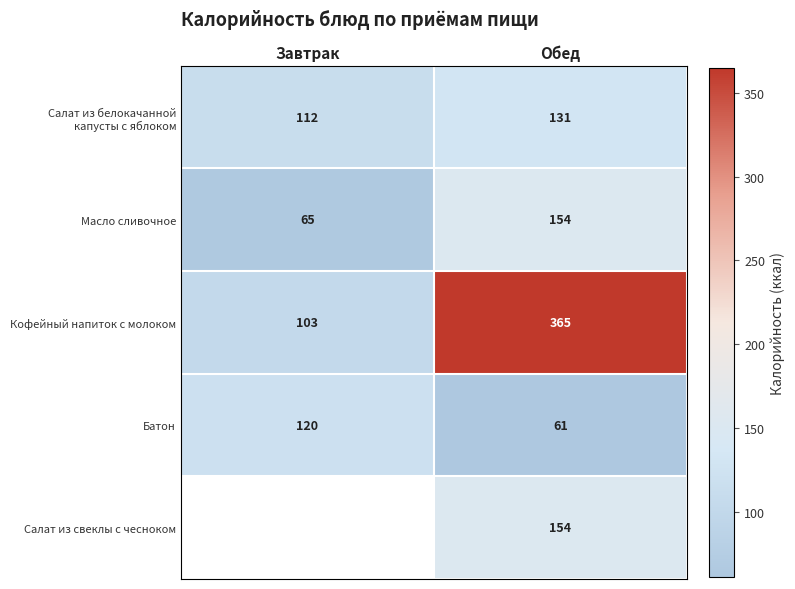

How many data points in Масло сливочное are less than 154?

1